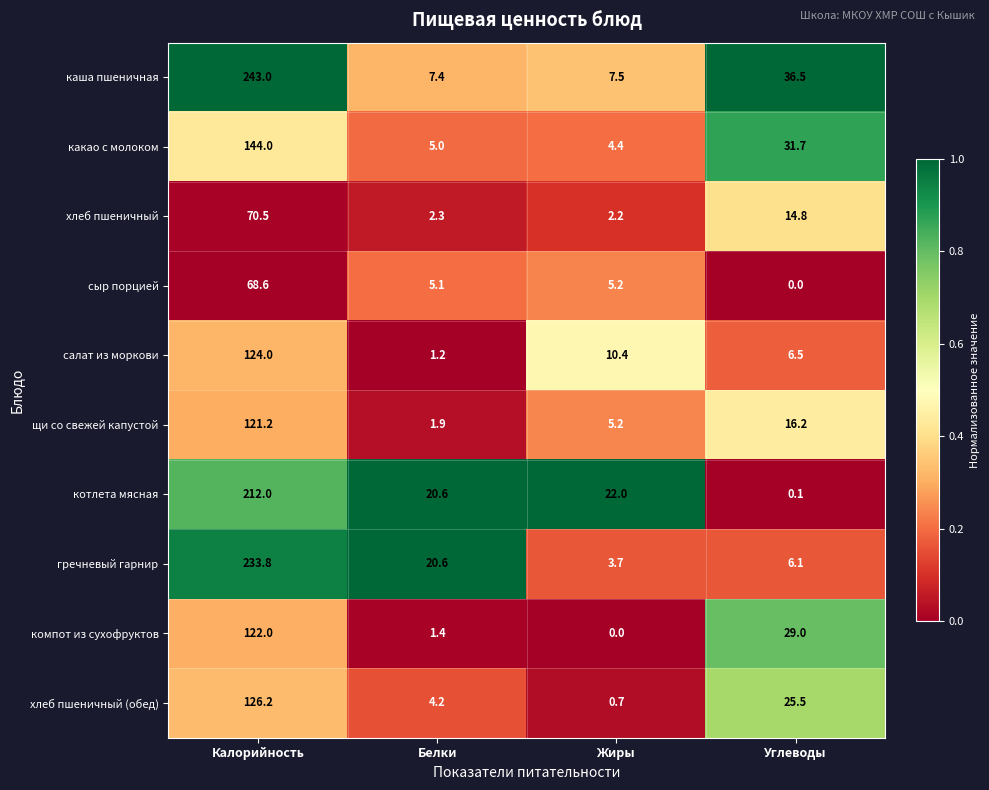

The щи со свежей капустой series shows 16.2 at Углеводы. True or false?

True